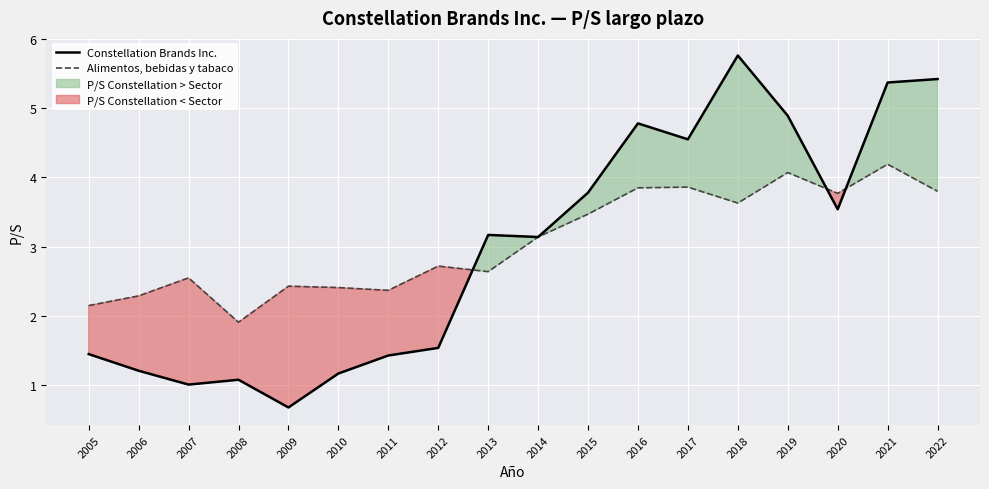

What is the difference between the maximum and minimum values in the Constellation Brands Inc. series?

5.1